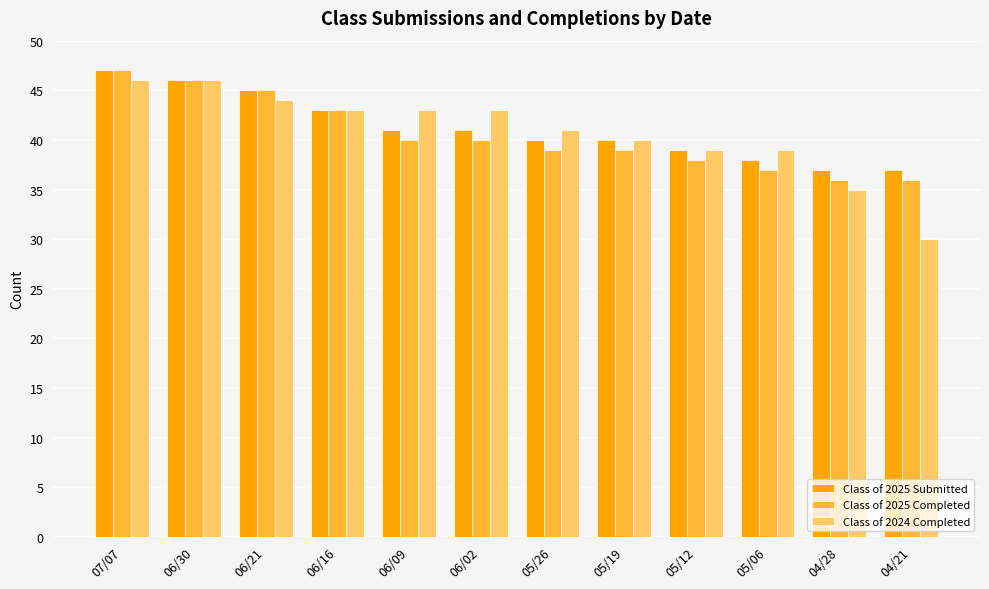

Is the value of Class of 2025 Submitted at 06/30 greater than the value of Class of 2024 Completed at 06/21?

Yes